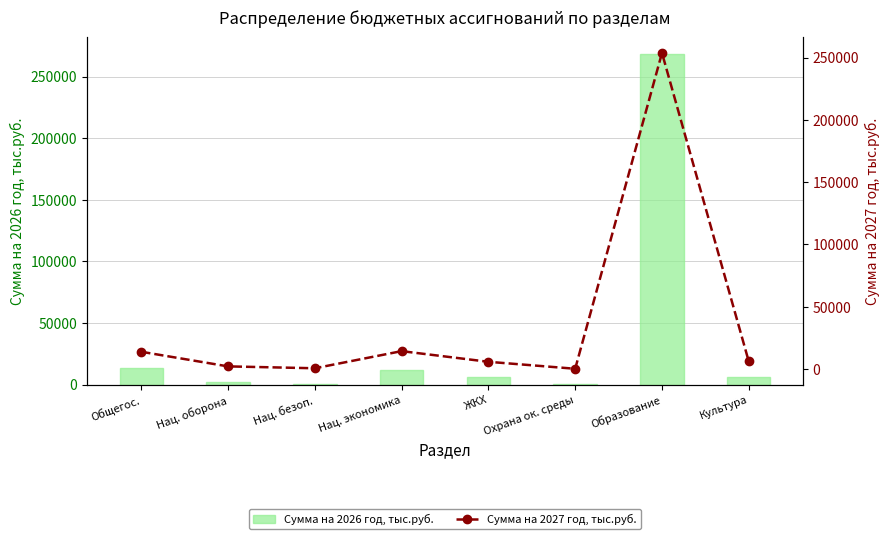

Read the Сумма на 2026 год, тыс.руб. value at Общегос..

13820.5